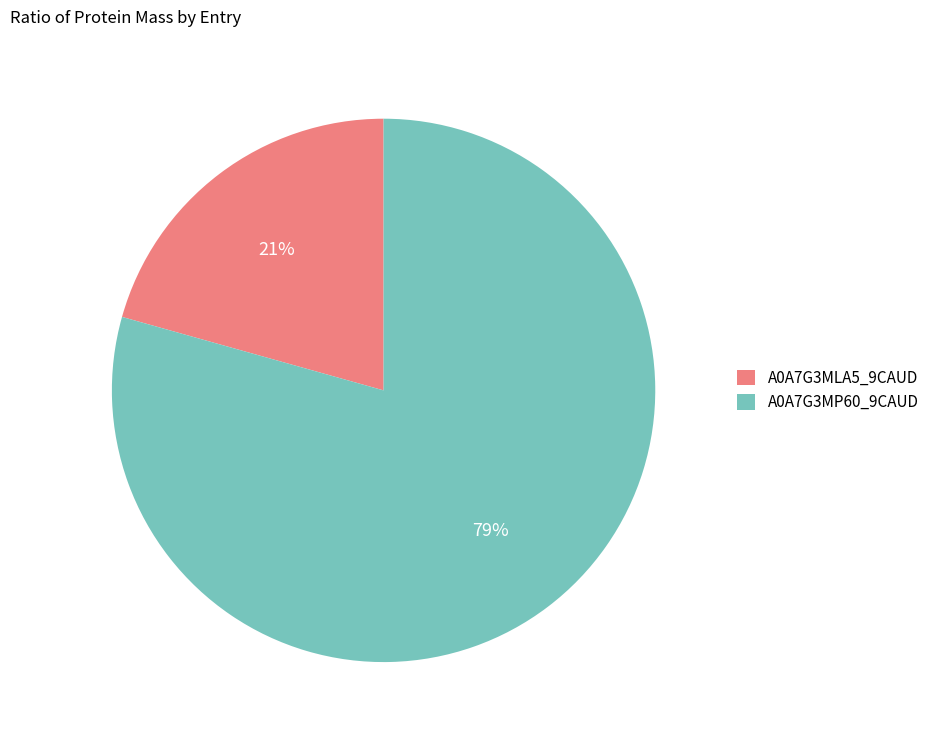

To the nearest percent, what is the combined percentage of A0A7G3MLA5_9CAUD and A0A7G3MP60_9CAUD?

100%